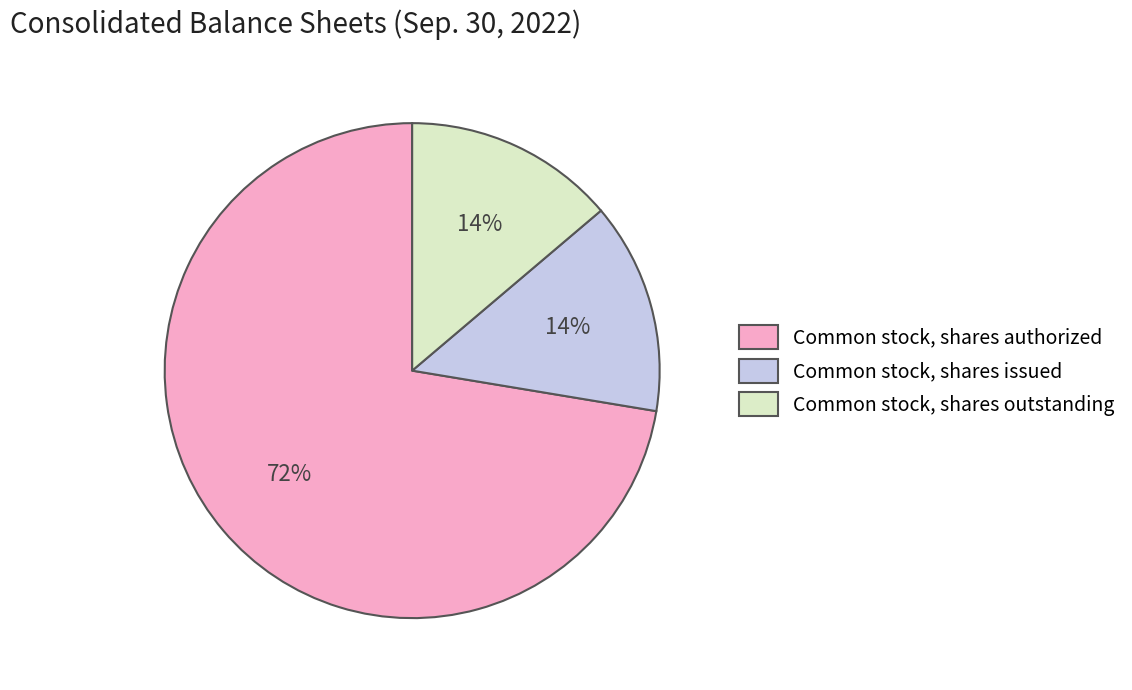

Is there a majority slice in this chart?

Yes